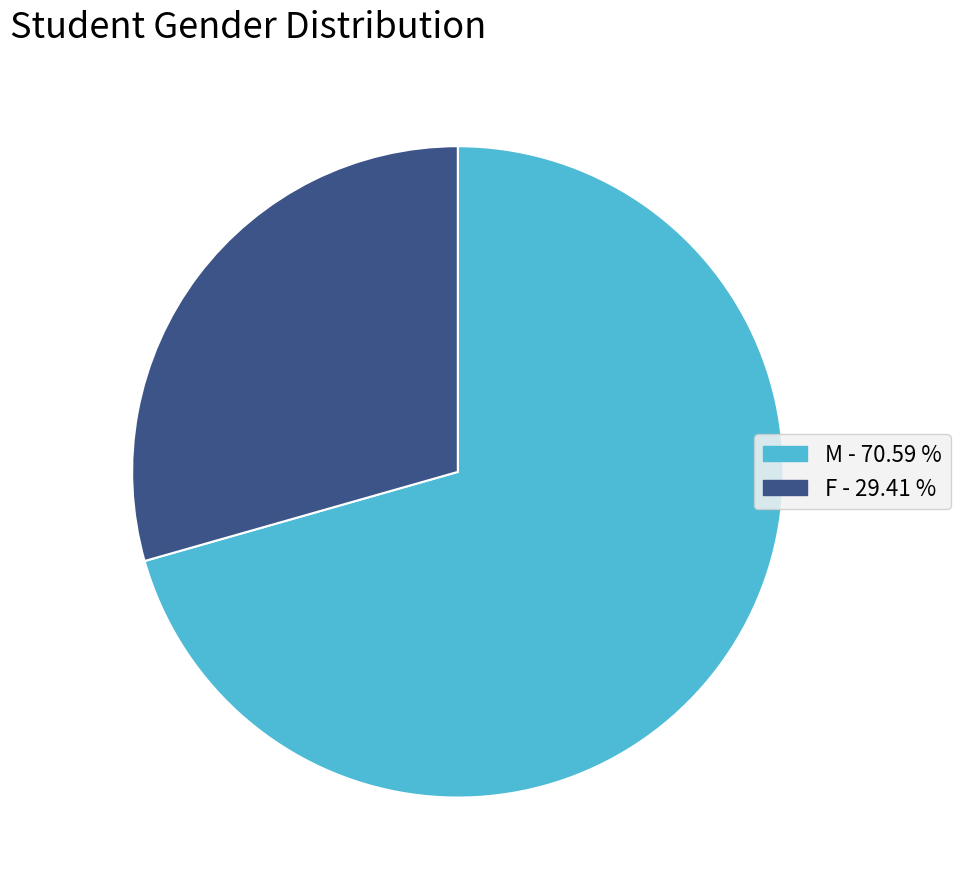

The F slice represents 37% of the pie. True or false?

False